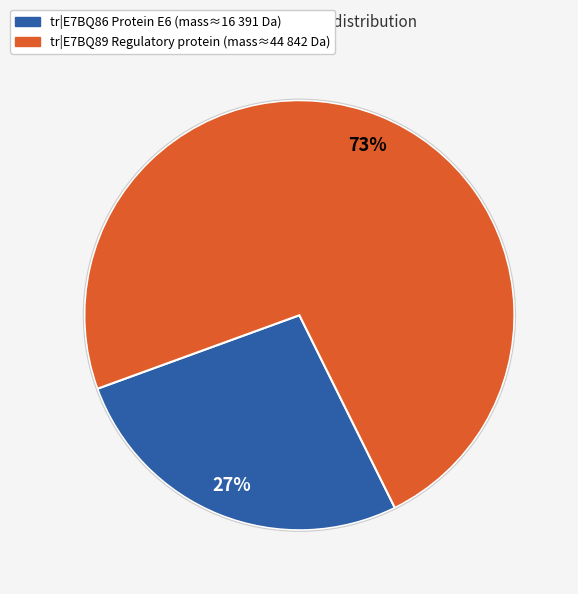

Does any single category account for the majority?

Yes